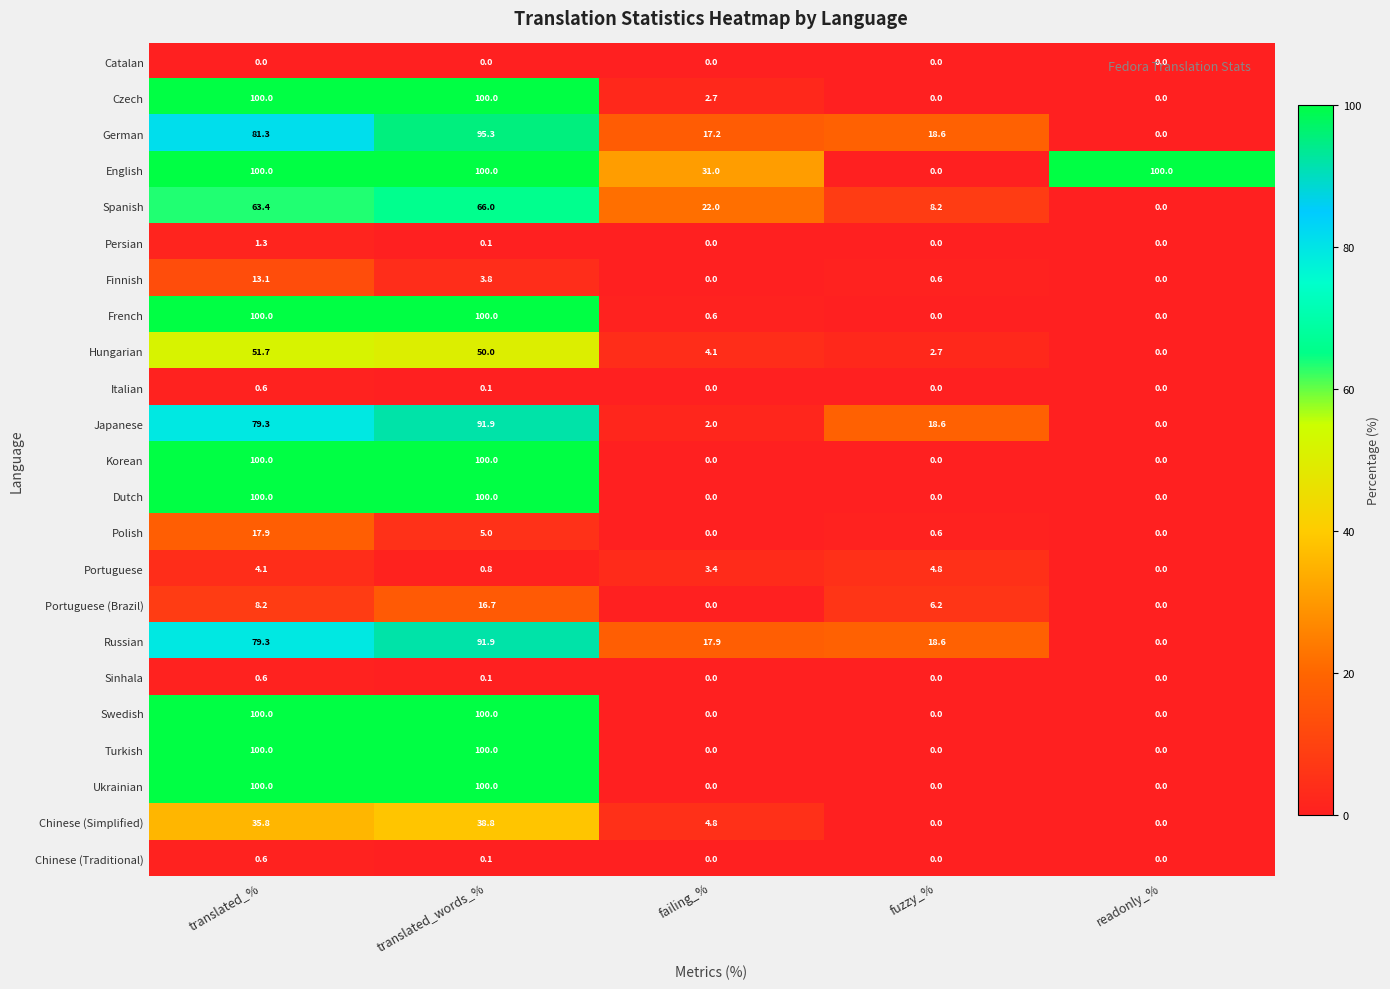

The English series shows 100.0 at translated_%. True or false?

True